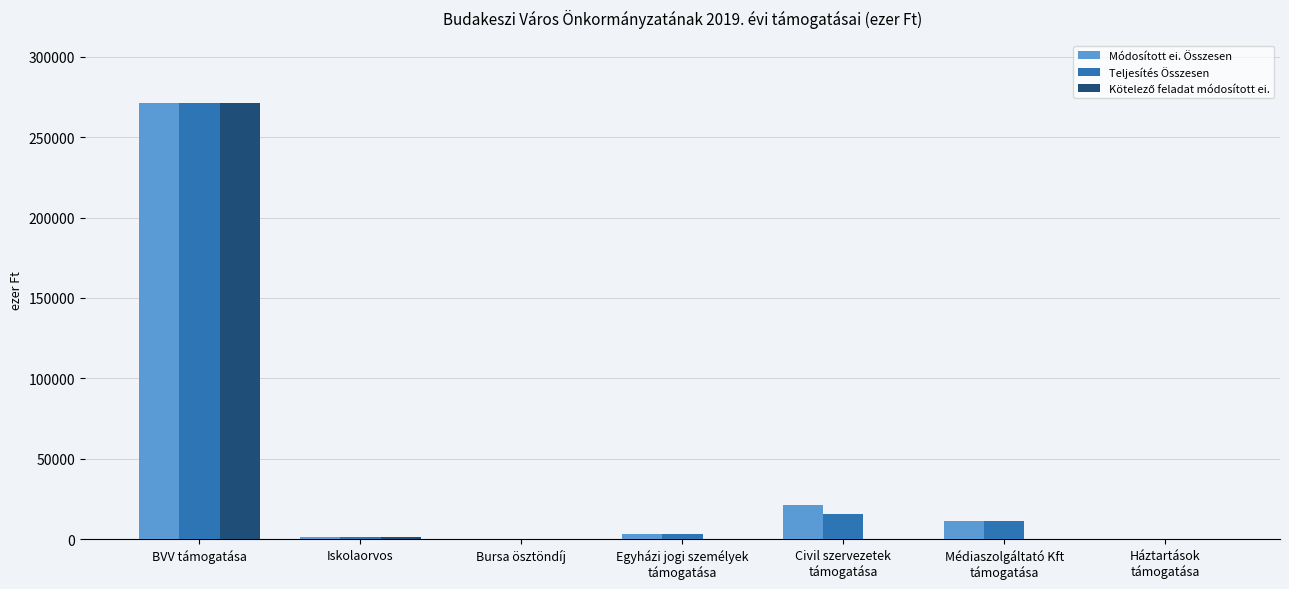

At which category is the sum across all series the highest?

BVV támogatása